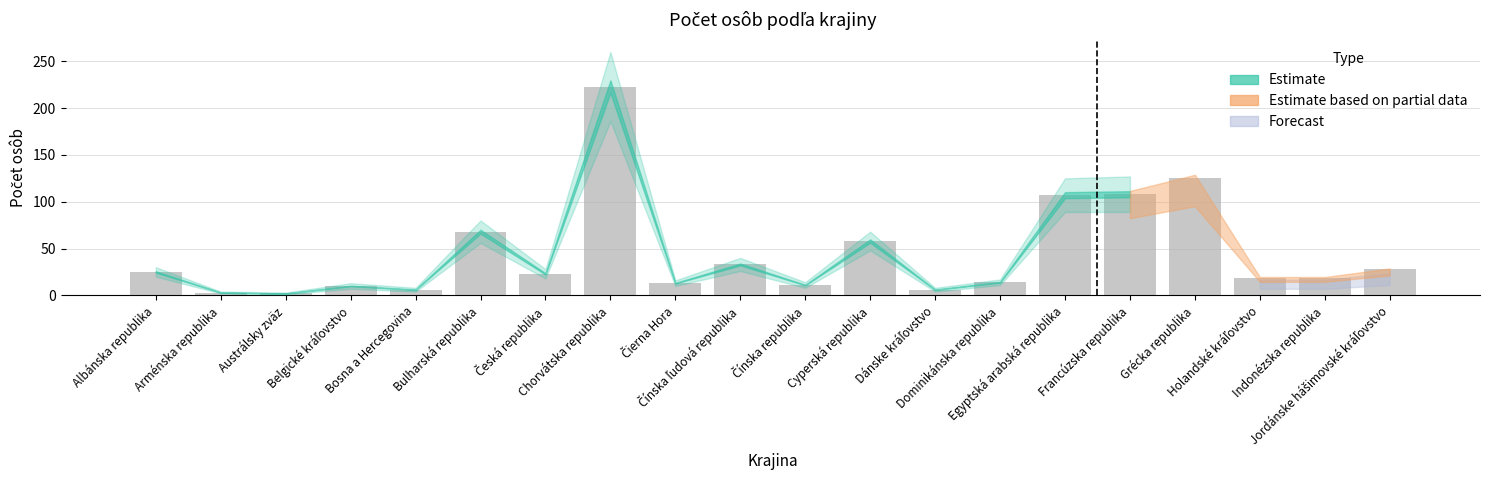

What is the maximum value shown in the chart?

223